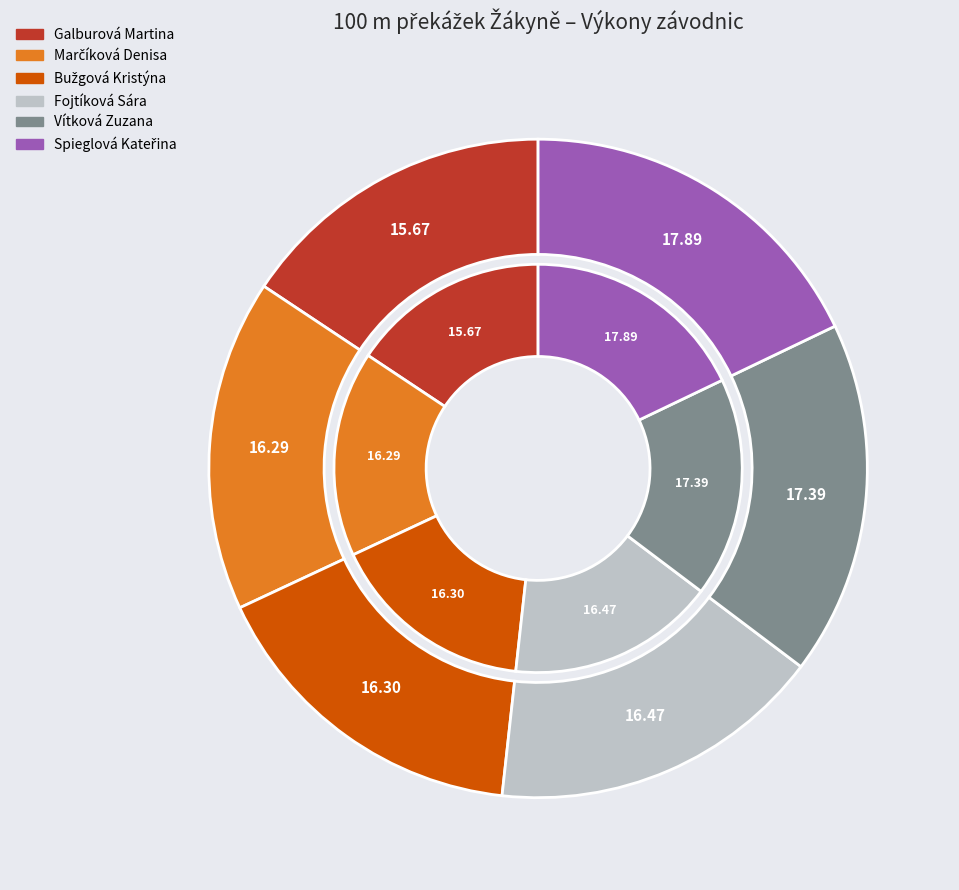

What portion of the pie excludes Spieglová Kateřina?

82.1%